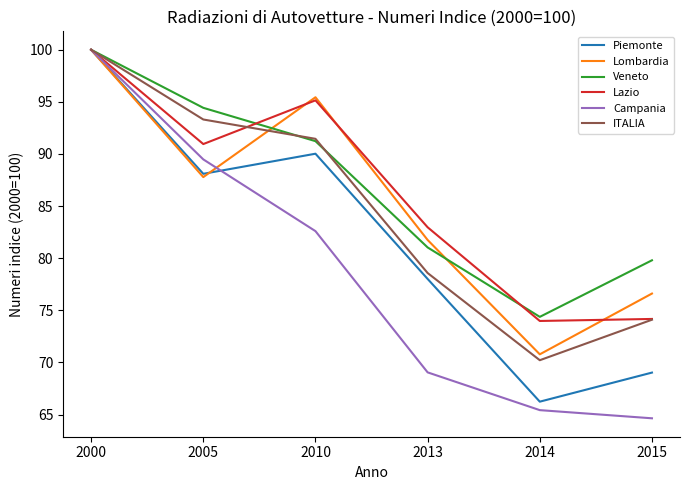

What is the lowest value of the Lombardia series?

70.8